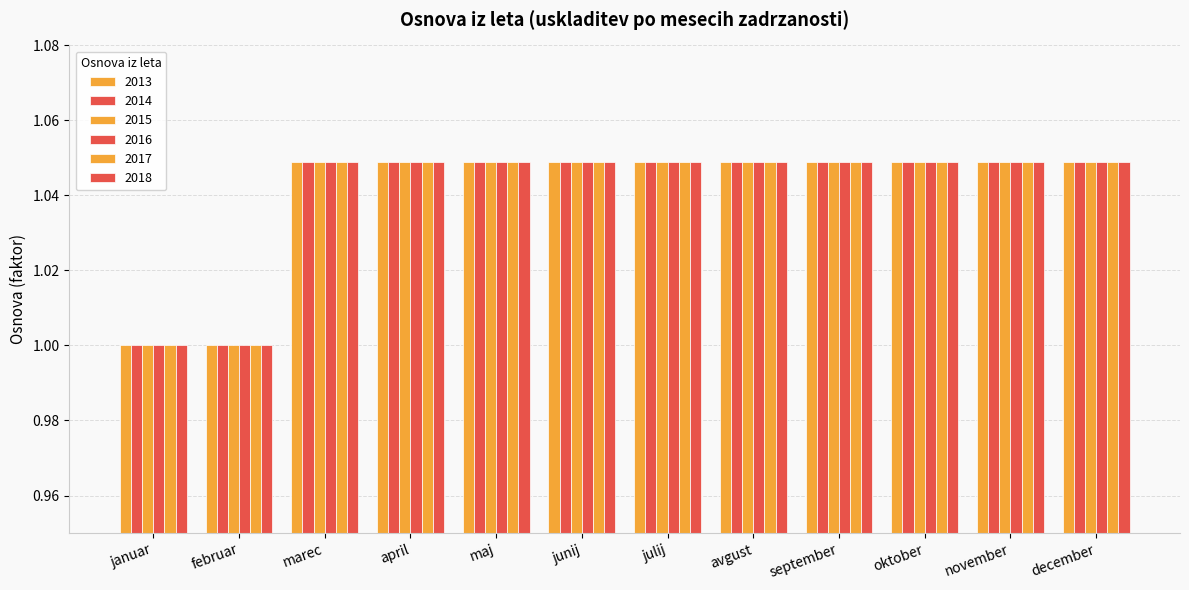

Does the chart contain stacked bars?

No